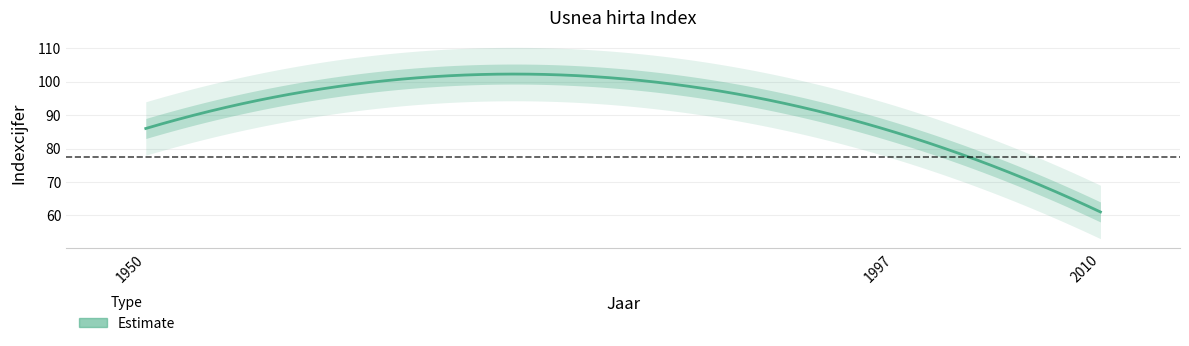

Rank the categories by value from lowest to highest.

2010, 1997, 1950